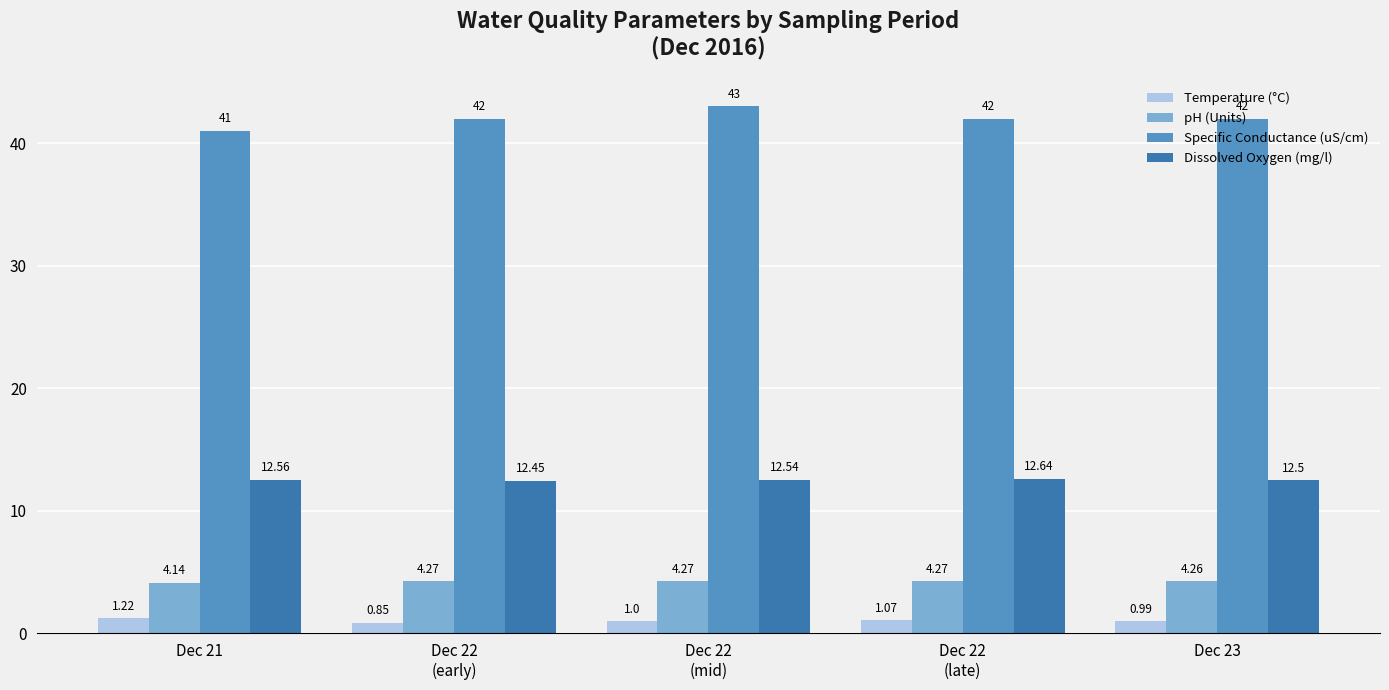

Which label corresponds to the smallest value in the chart?

Dec 22
(early)